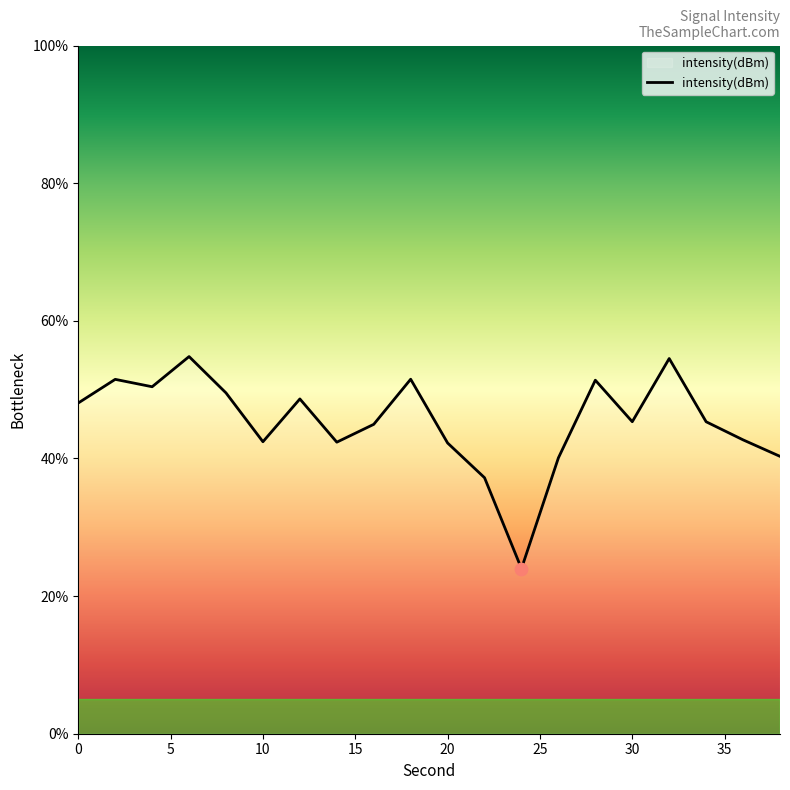

What is the minimum value shown in the chart?

24.0